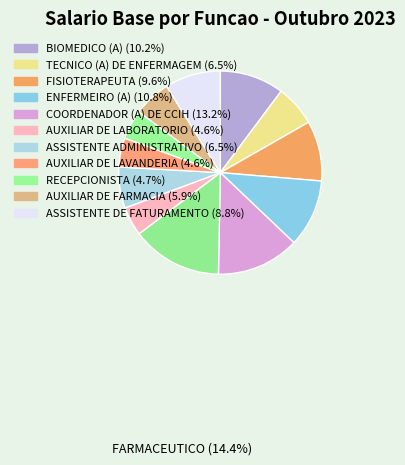

Which slice is the smallest?

AUXILIAR DE LABORATORIO